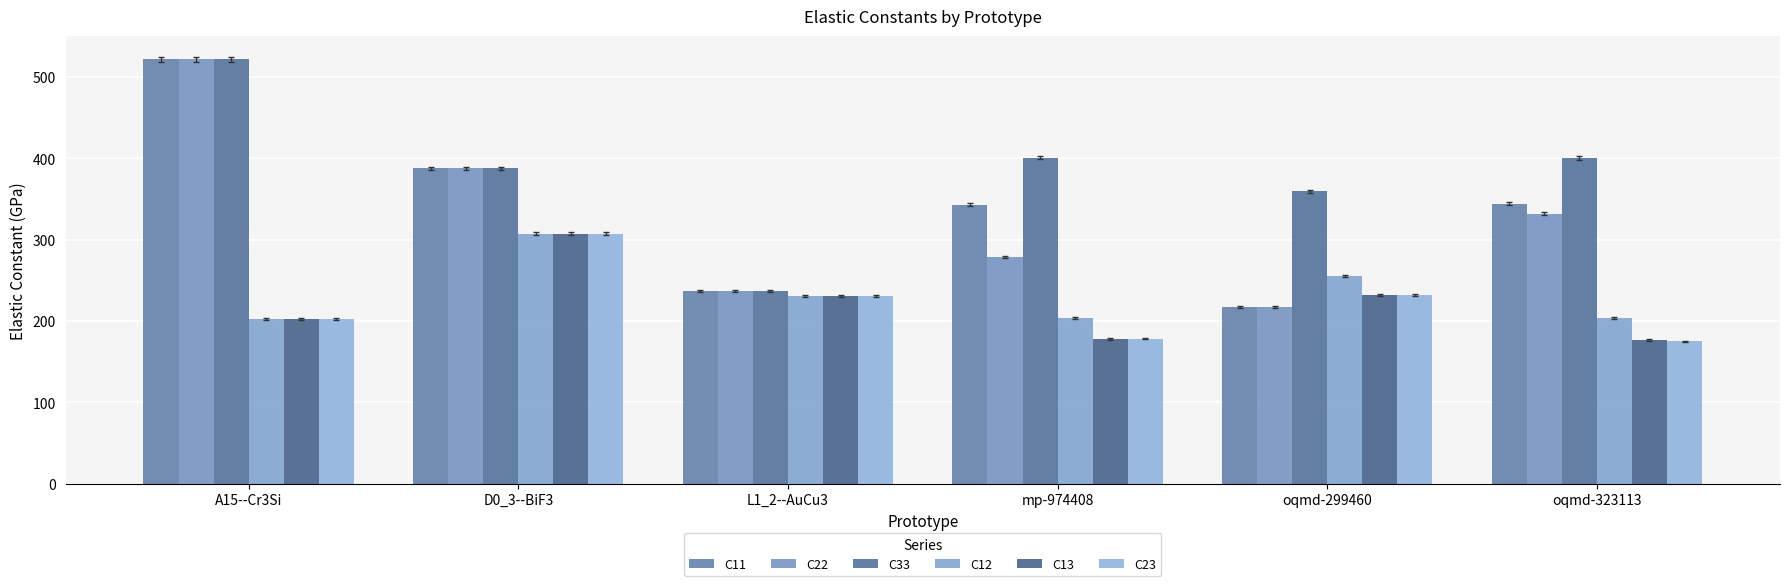

At how many categories does at least one series exceed 317?

5